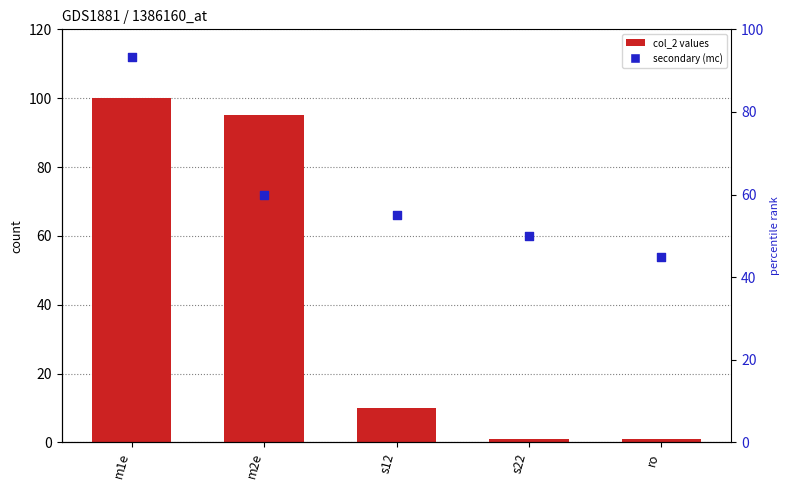

Which series has the largest Y range (max minus min)?

col_2